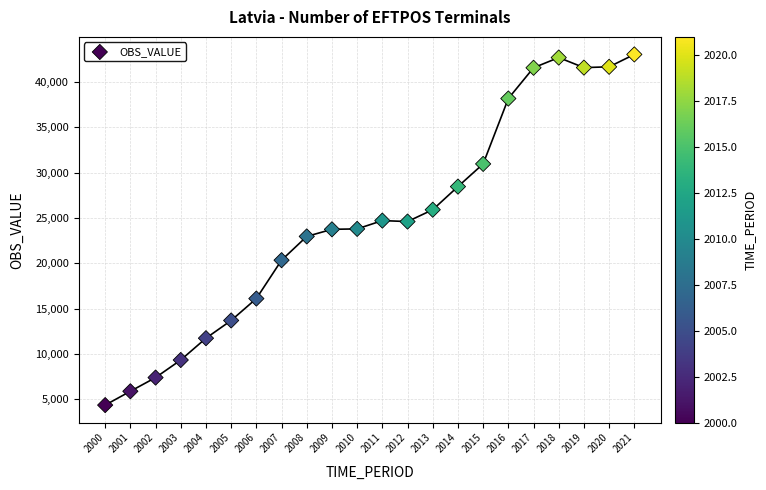

What is the range of X values (max minus min)?

21